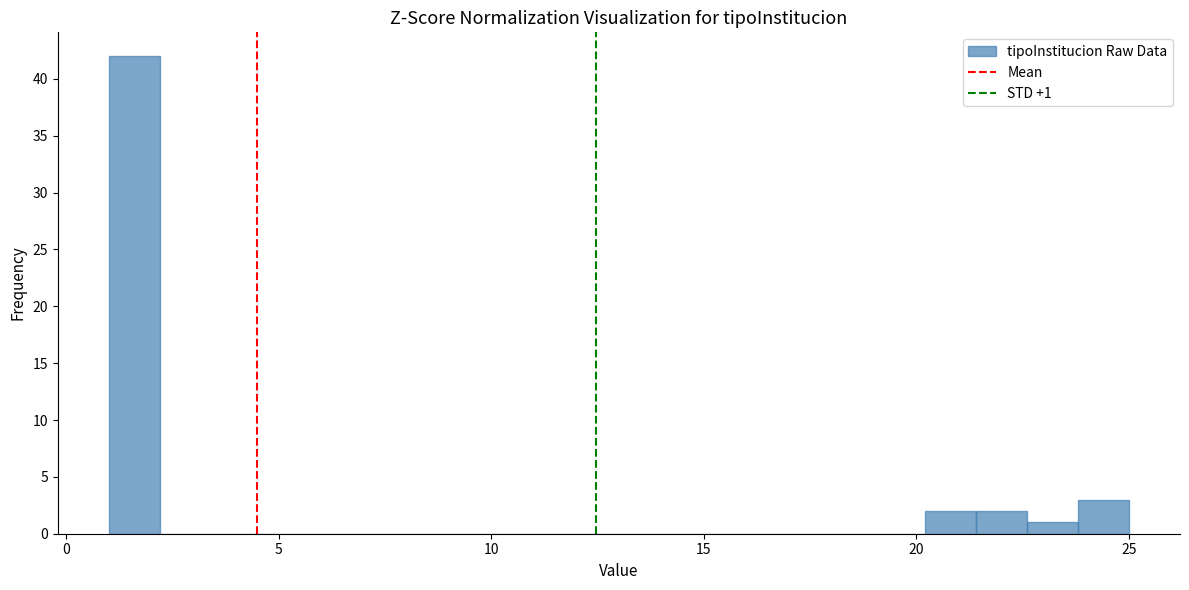

Read against the x-axis, roughly where is the centre of the tallest bar?

1.5